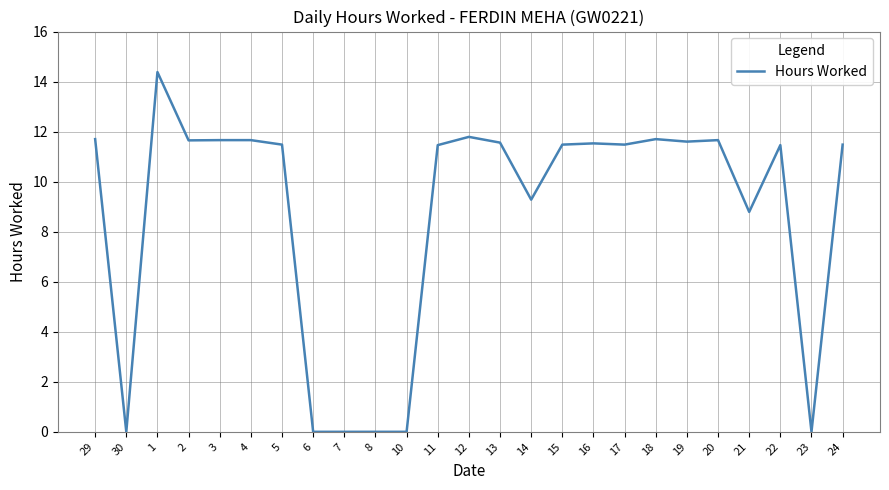

What position from the right is 4?

20